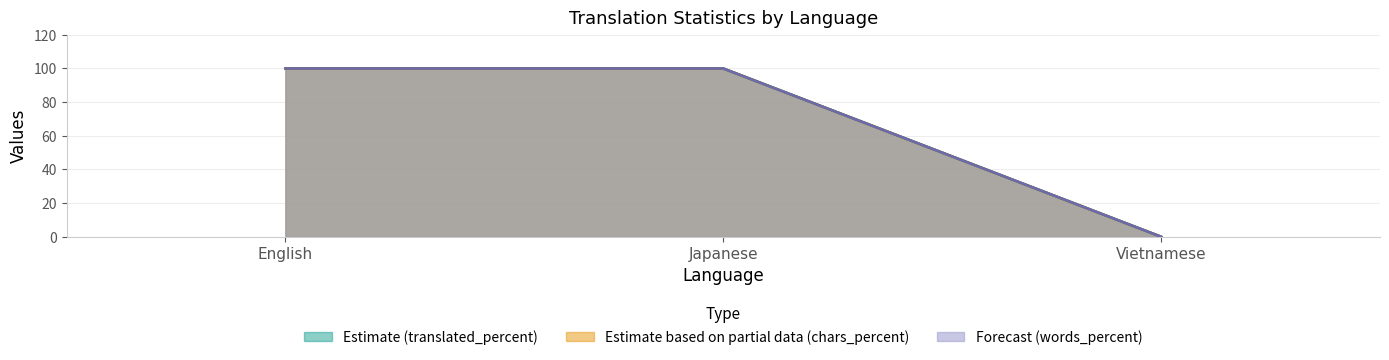

Reading left to right, extract all data points from this chart.

translated: 100	100	0
translated_percent: 100	100	0
translated_words: 100	100	0